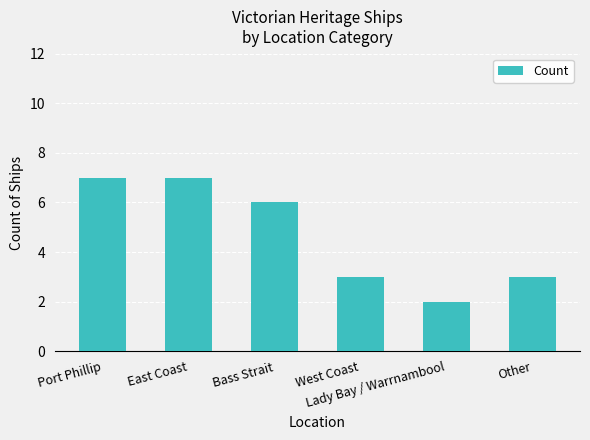

What is the average value?

5